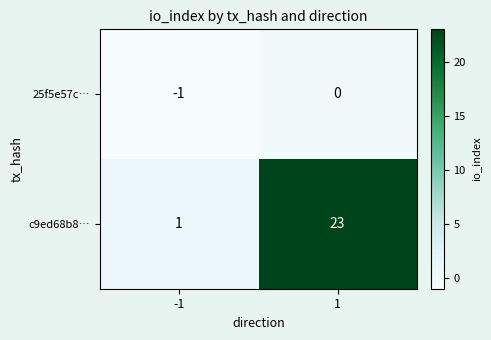

Rank the series by their maximum value, from highest to lowest.

c9ed68b8…, 25f5e57c…